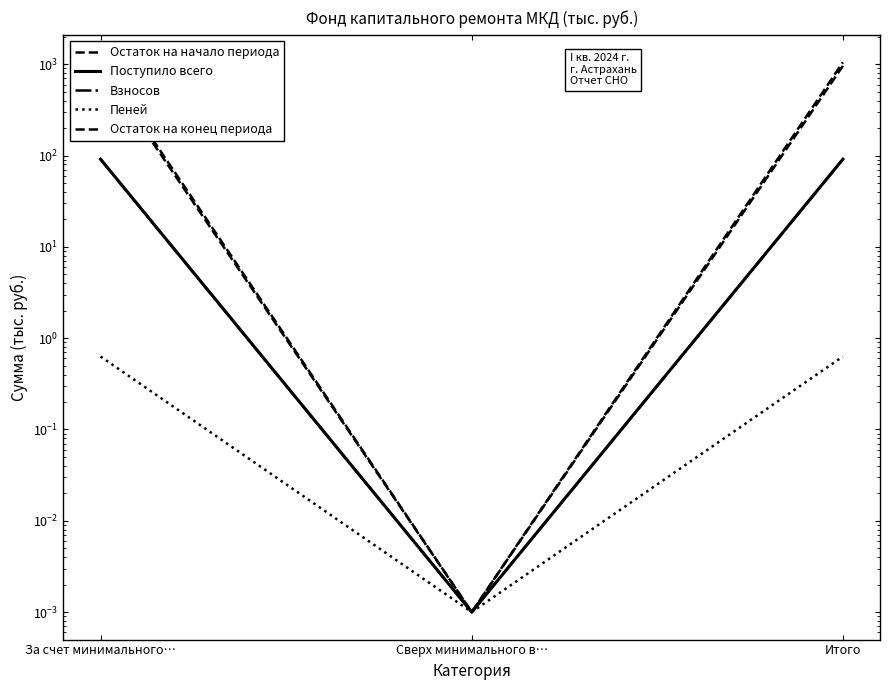

The value of Пеней at Итого is 0.6. True or false?

True